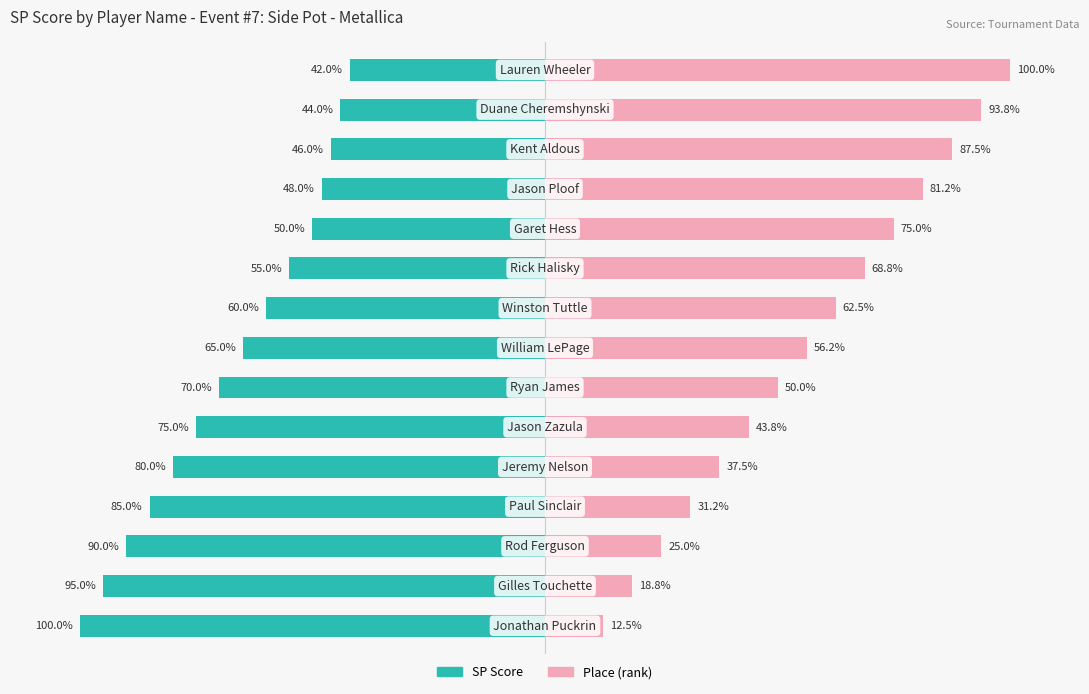

What is the difference between the maximum and minimum values in the Place (rank) series?

87.5